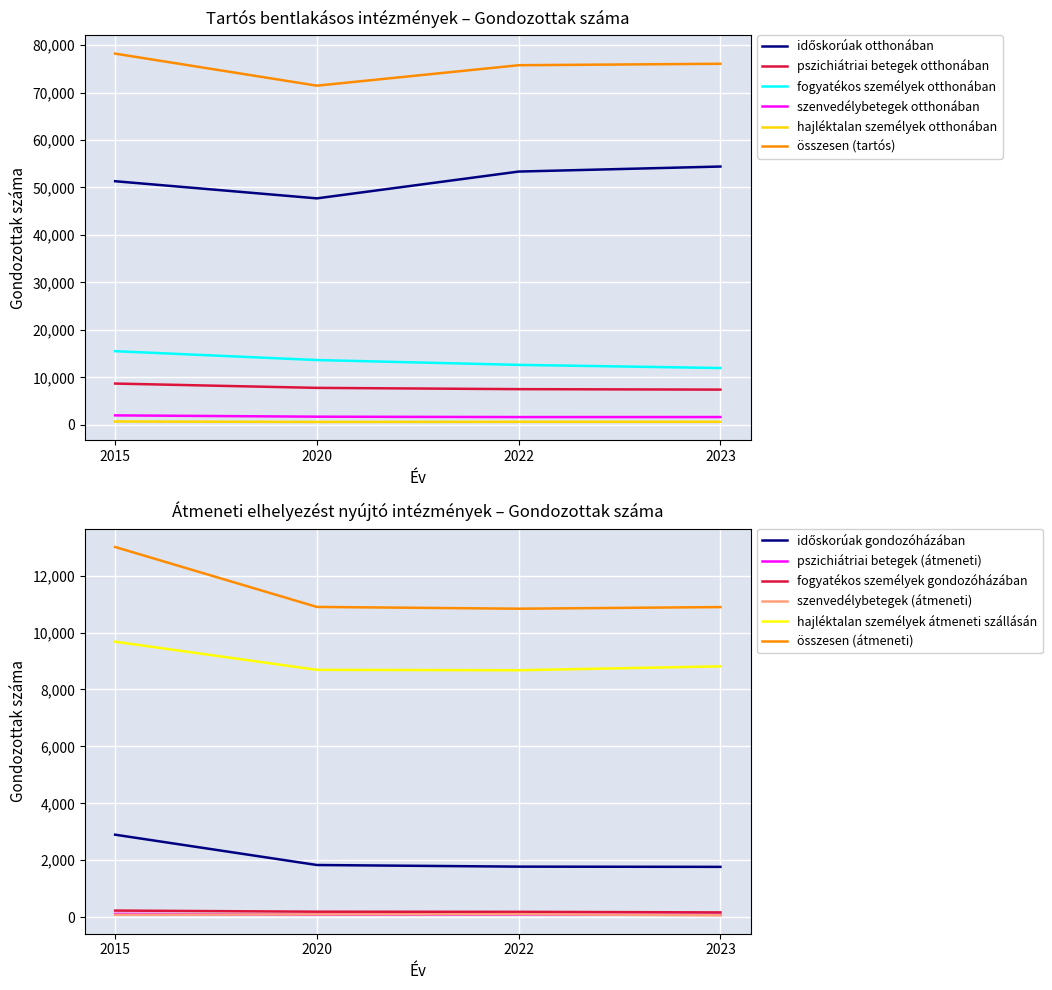

Is it true that összesen (tartós) equals 71441 at 2020?

True